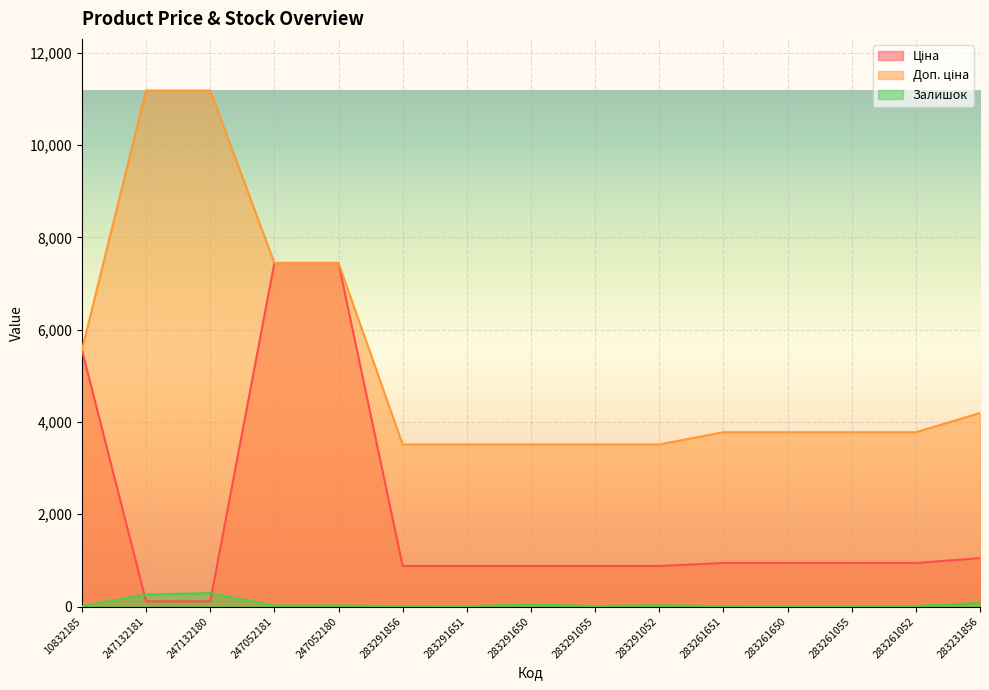

At which category is the sum across all series the highest?

247052180